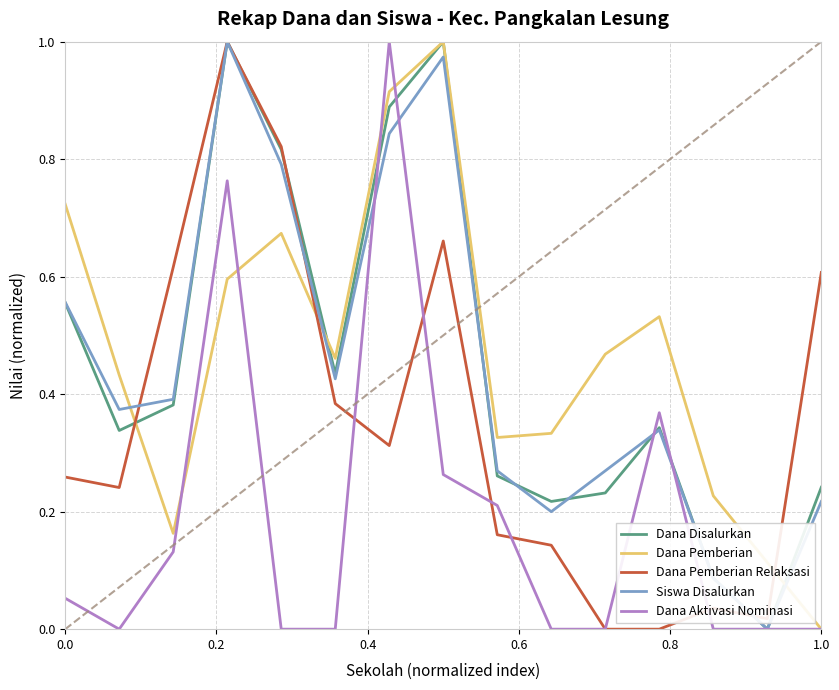

After their last crossing, which series has the higher values: Dana Pemberian Relaksasi or Siswa Disalurkan?

Dana Pemberian Relaksasi